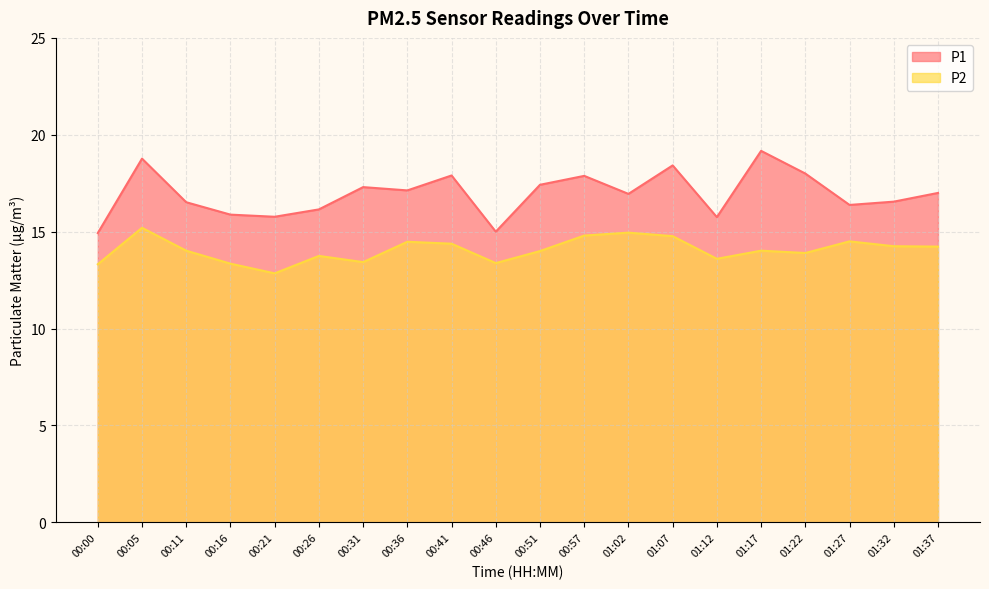

What is the difference between the maximum and second lowest values in the P1 series?

4.2